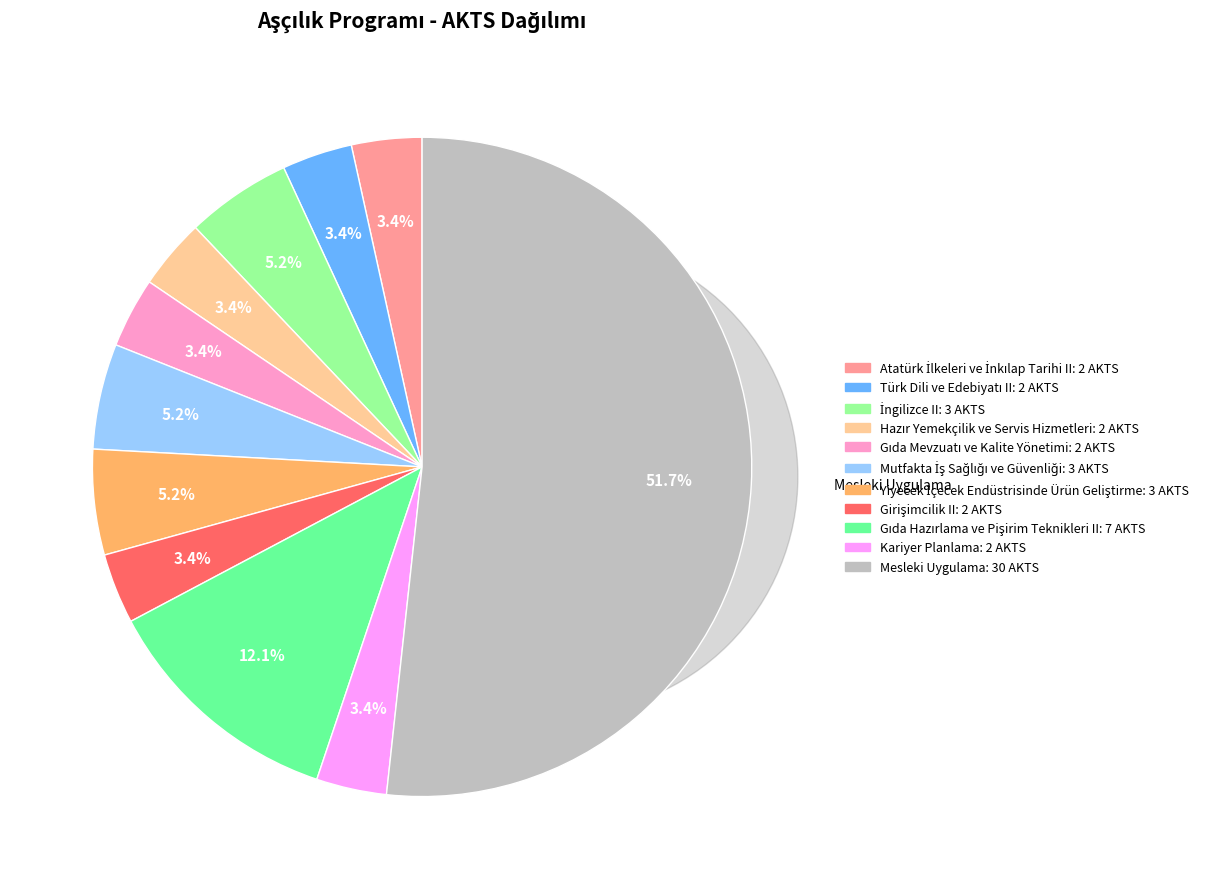

How many slices are in this pie chart?

11